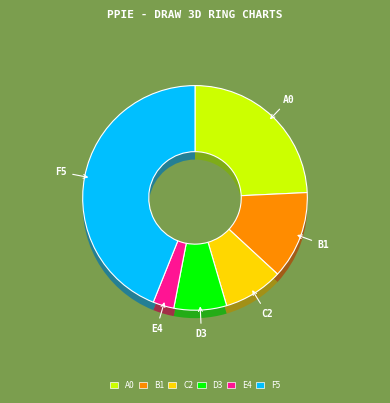

To the nearest percent, what is the combined percentage of Rank 1 and Rank 5?

27%